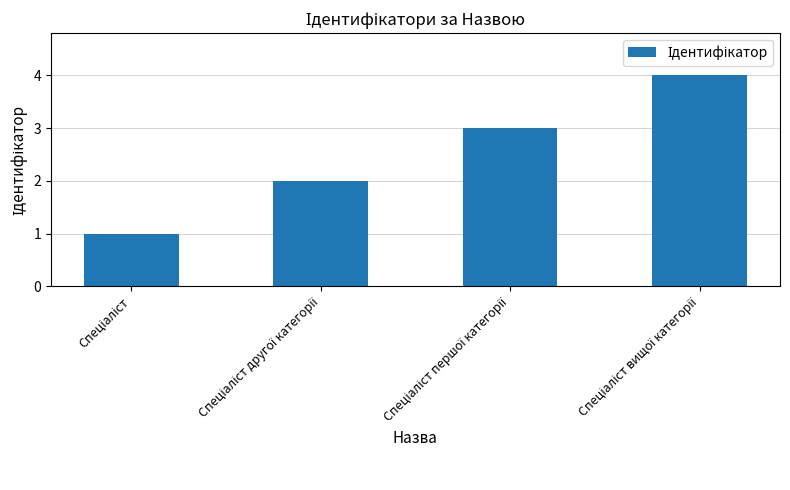

What is the difference between the maximum and minimum values?

3